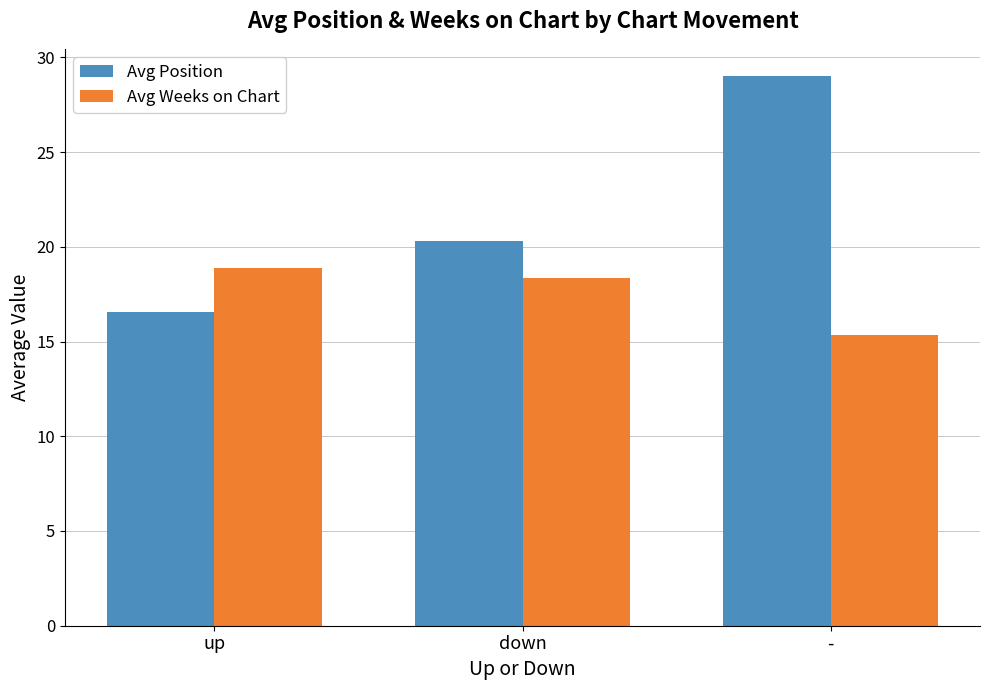

Is it true that Avg Position equals 16.6 at up?

True